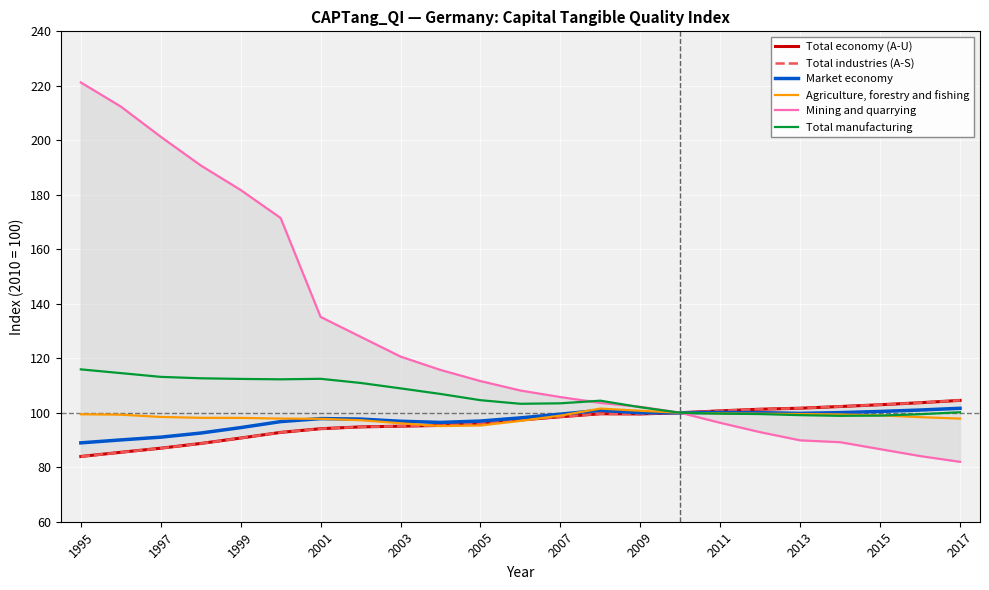

List the series in order of their peak value, lowest first.

Agriculture, forestry and fishing, Market economy, Total economy (A-U), Total industries (A-S), Total manufacturing, Mining and quarrying